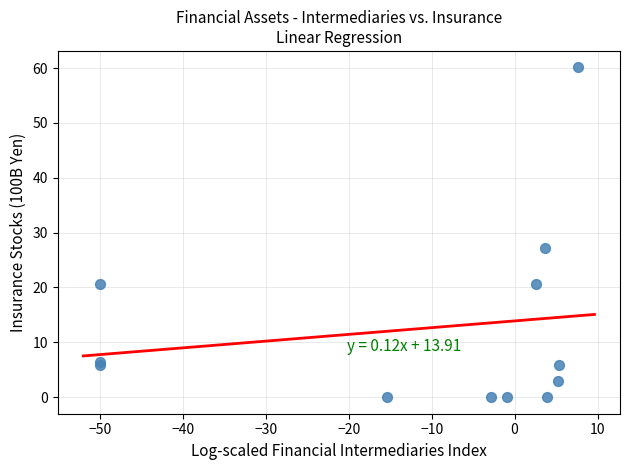

What Y value in the scatter plot is closest to 30?

27.2